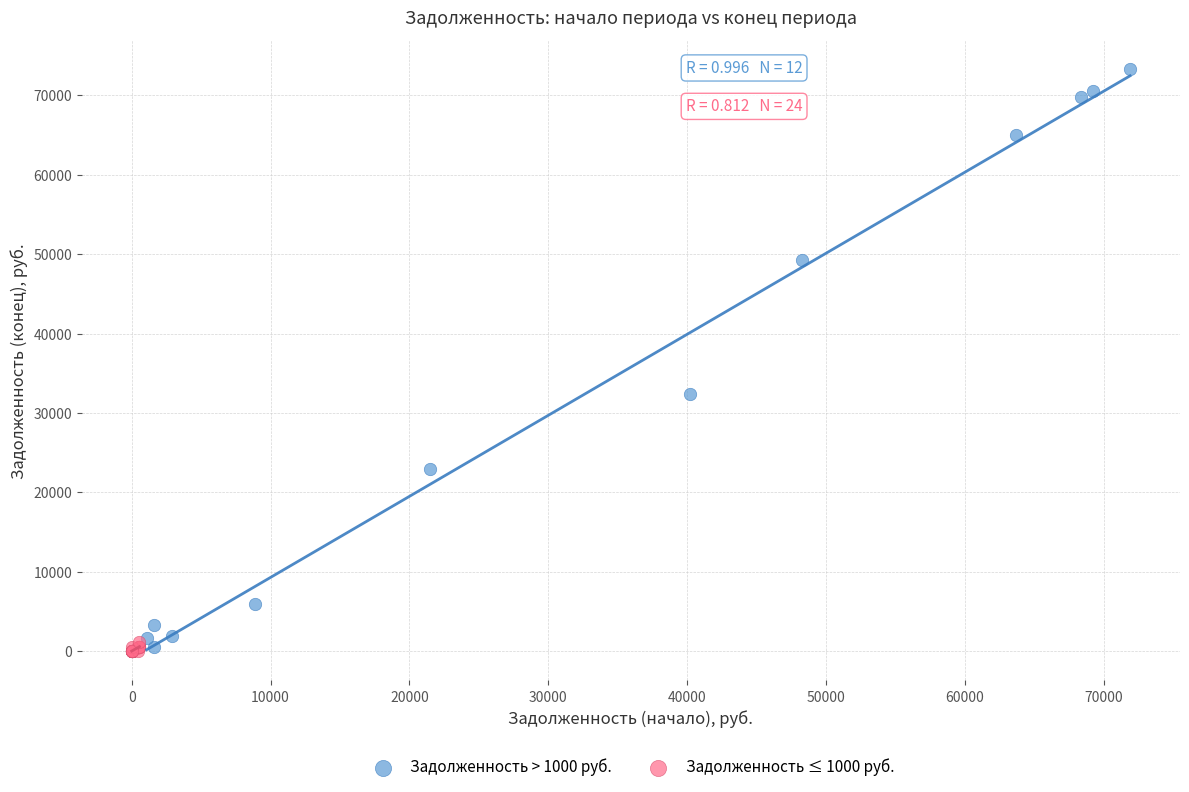

Which series reaches the maximum Y coordinate?

Задолженность > 1000 руб.